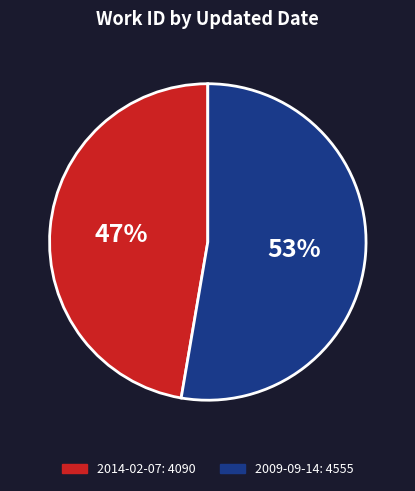

Which has a higher value, 2009-09-14 or 2014-02-07?

2009-09-14